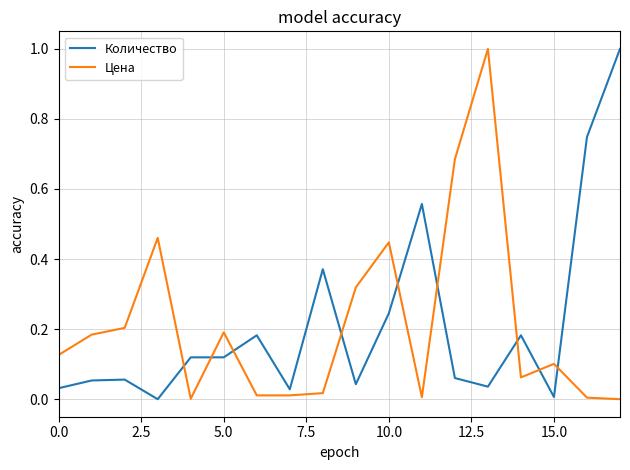

How many intersections are there between Количество and Цена?

9